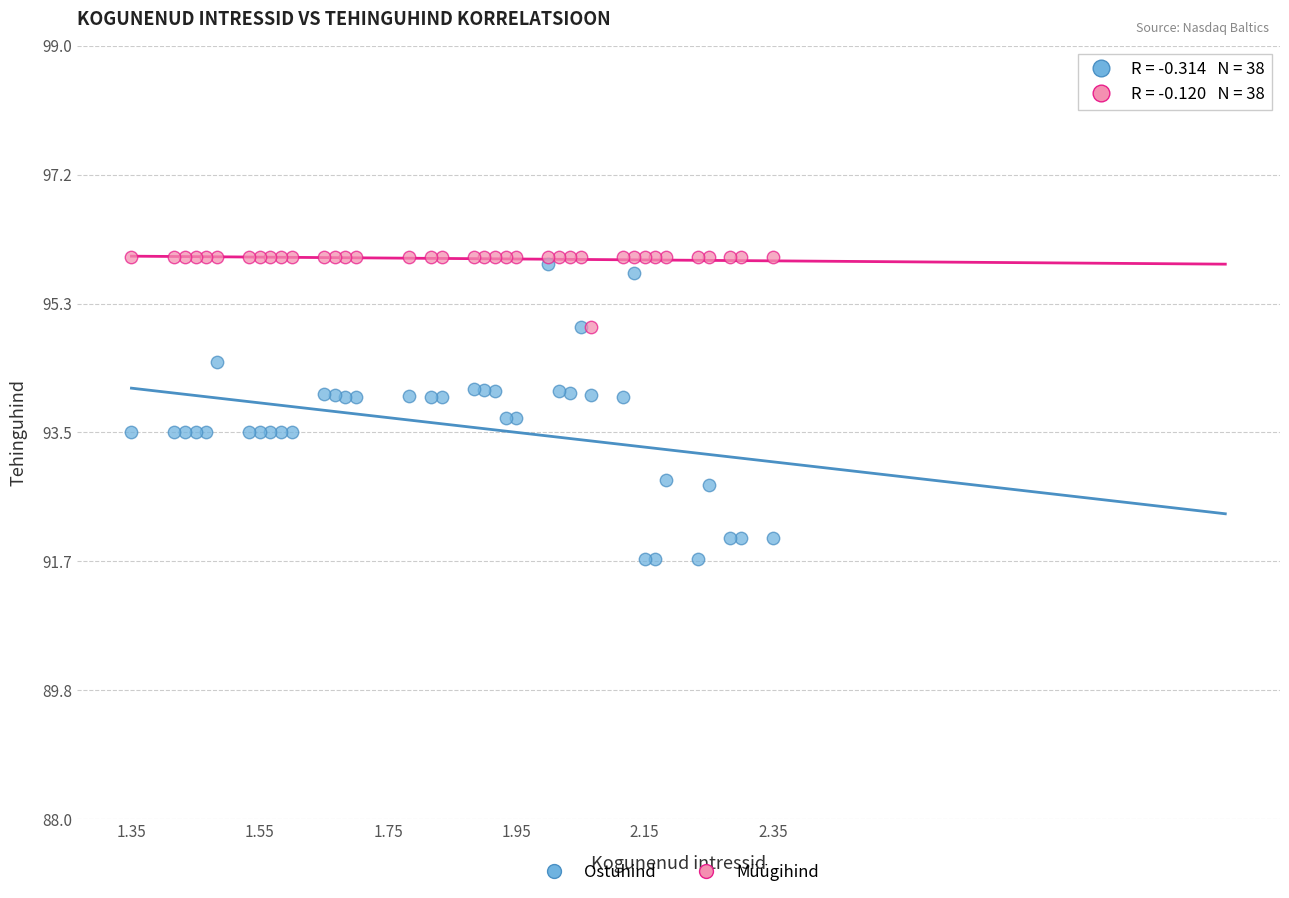

What are all the series names shown in the legend?

Ostuhind, Müügihind